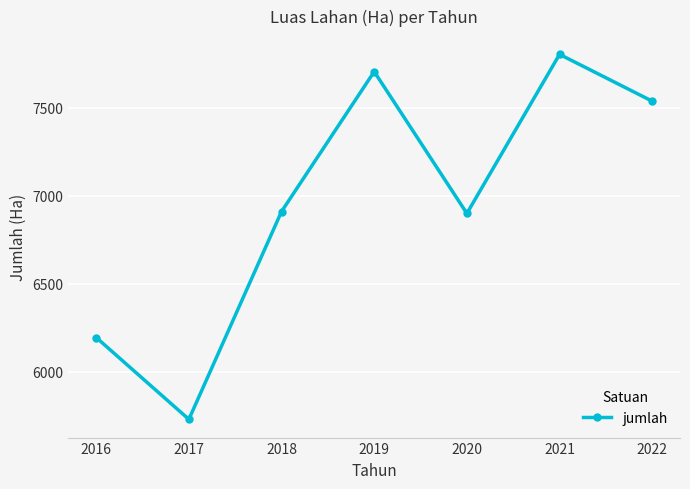

The chart shows a value of 13056 at 2021. True or false?

False